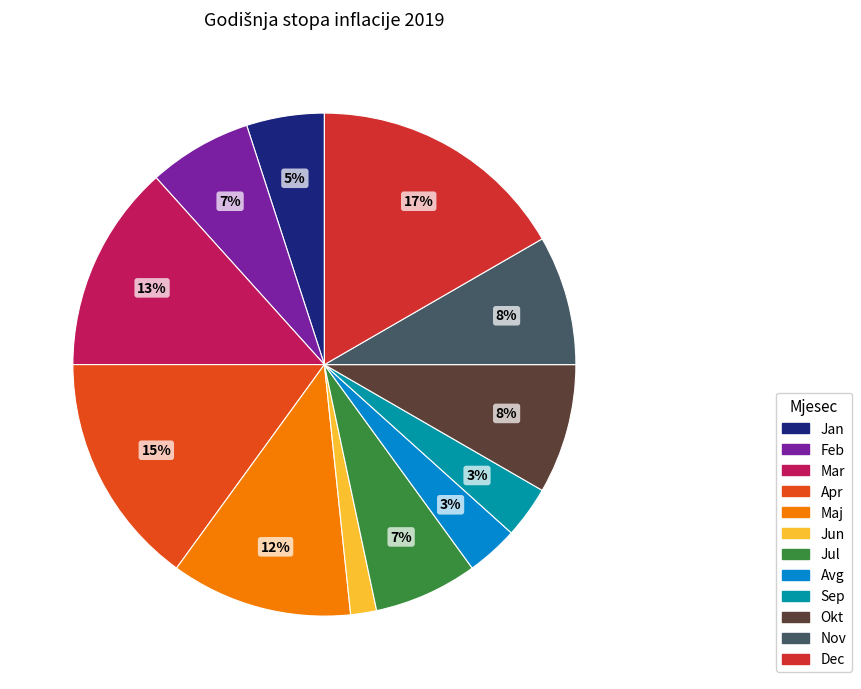

Between Jan and Jul, which is larger?

Jul